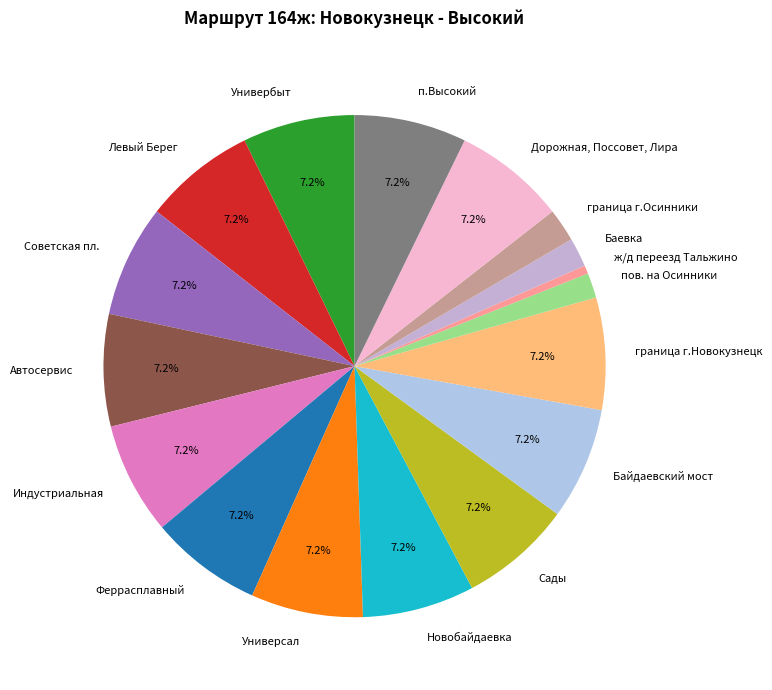

Which has a higher value, Советская пл. or пов. на Осинники?

Советская пл.